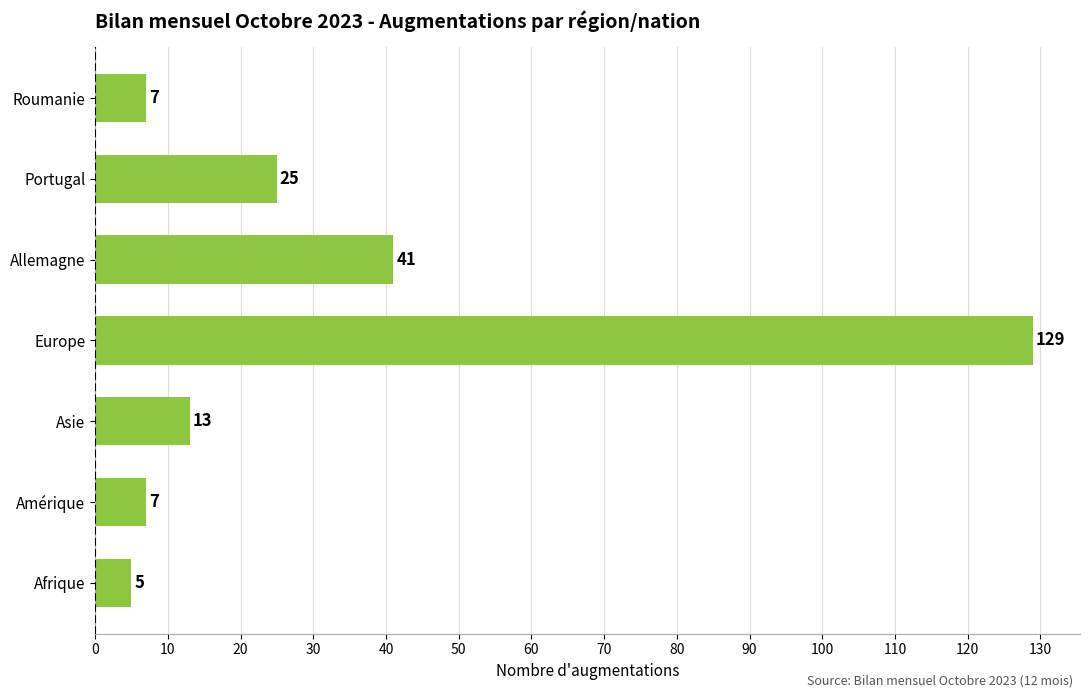

Is it true that the value at Portugal is 25?

True